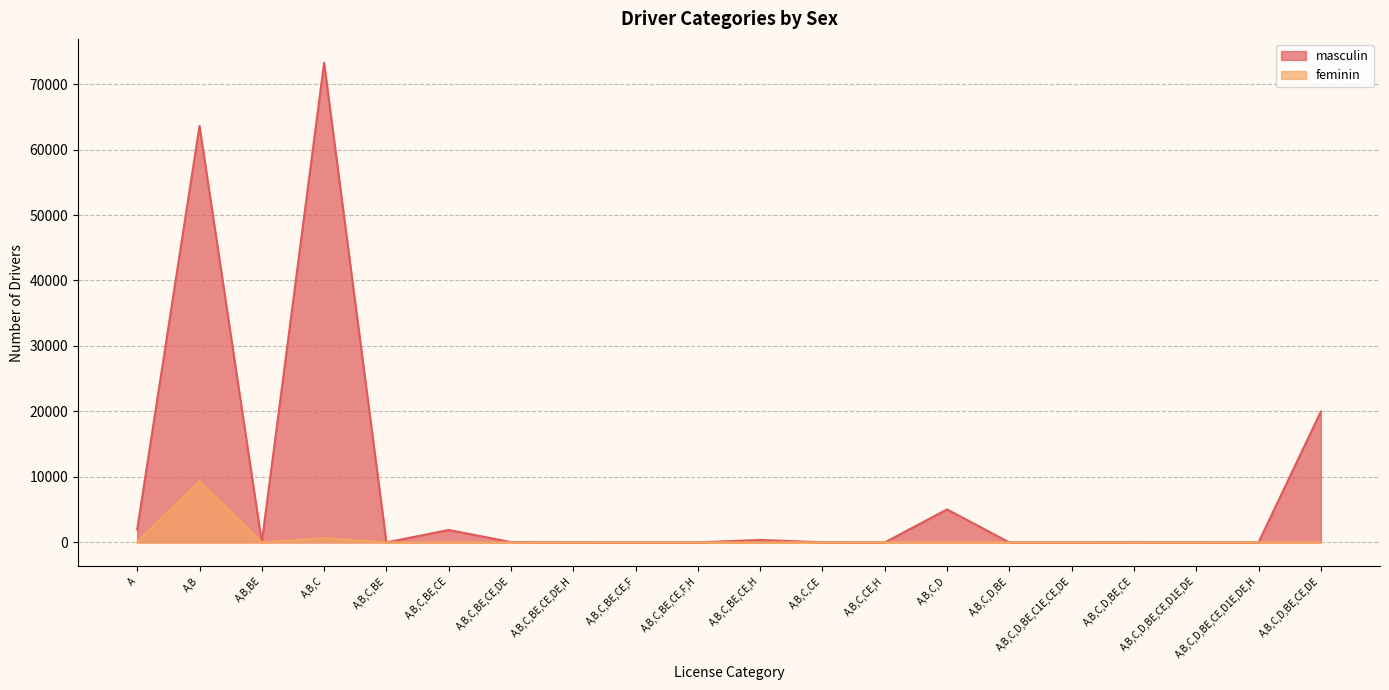

What position from the right is A,B,C,BE,CE,H?

10